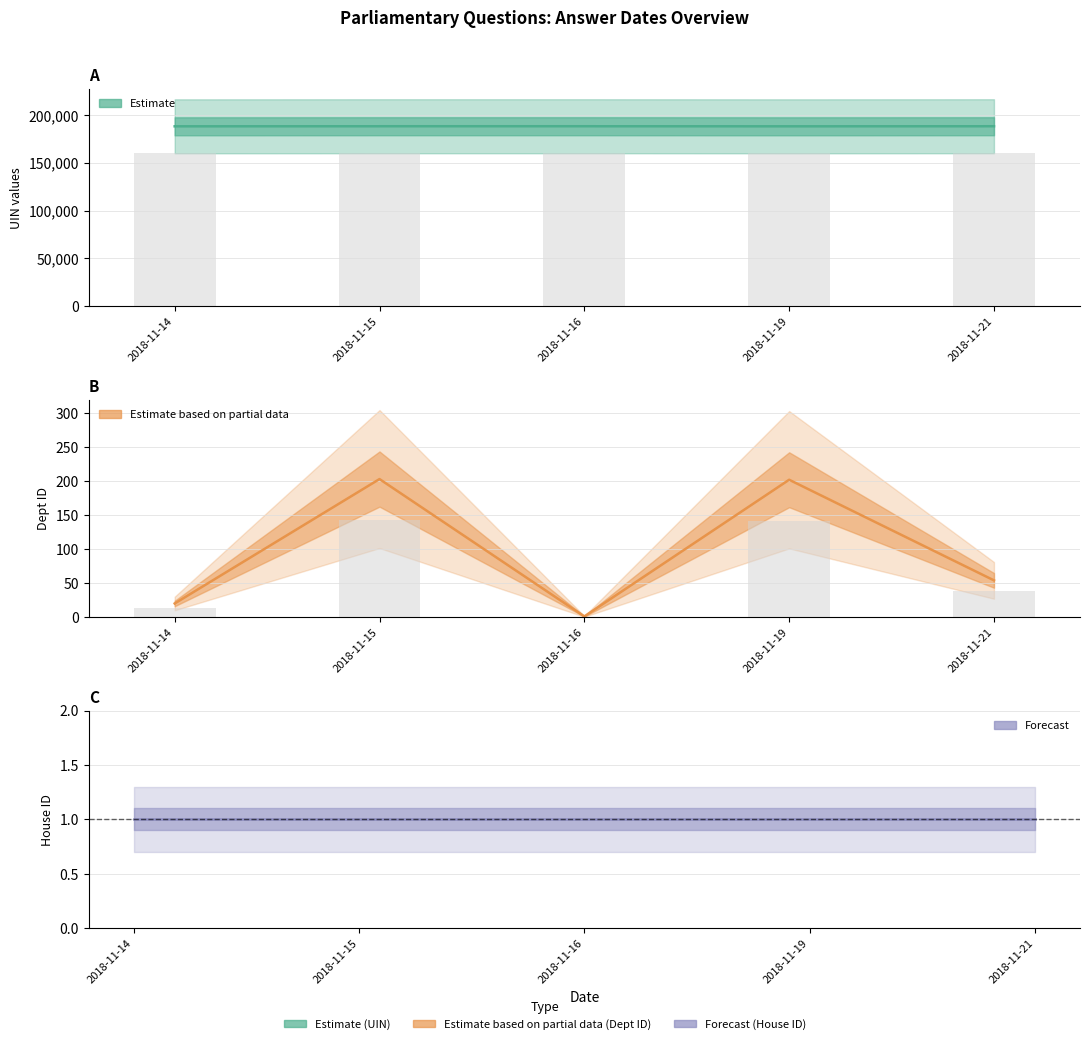

How many data points in Estimate based on partial data (Dept ID) are less than 54?

2